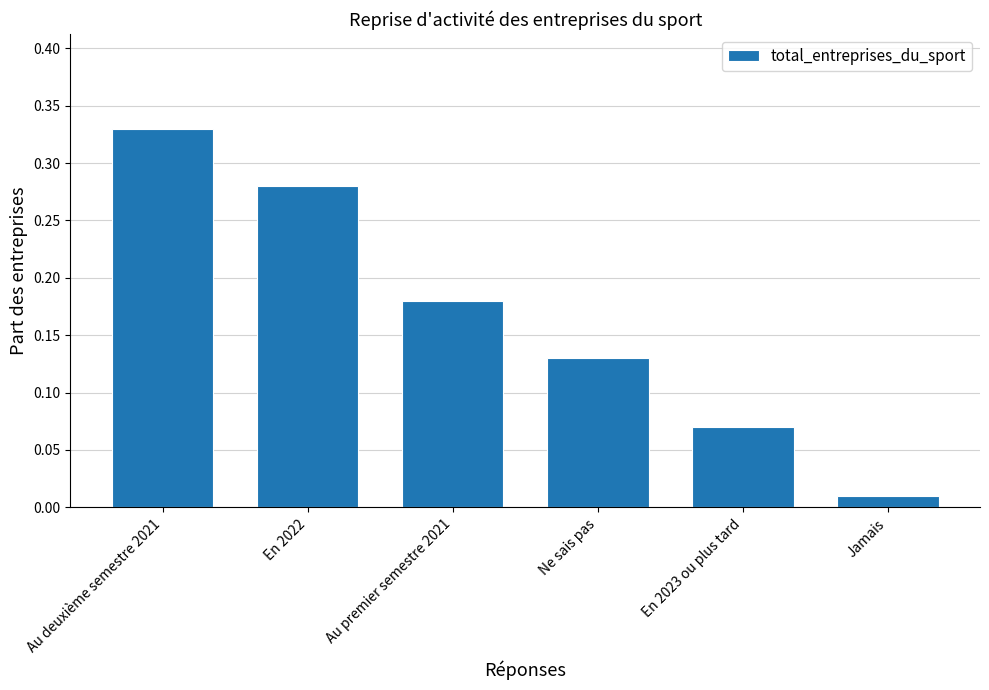

The chart shows a value of 0.0 at Au premier semestre 2021. True or false?

False